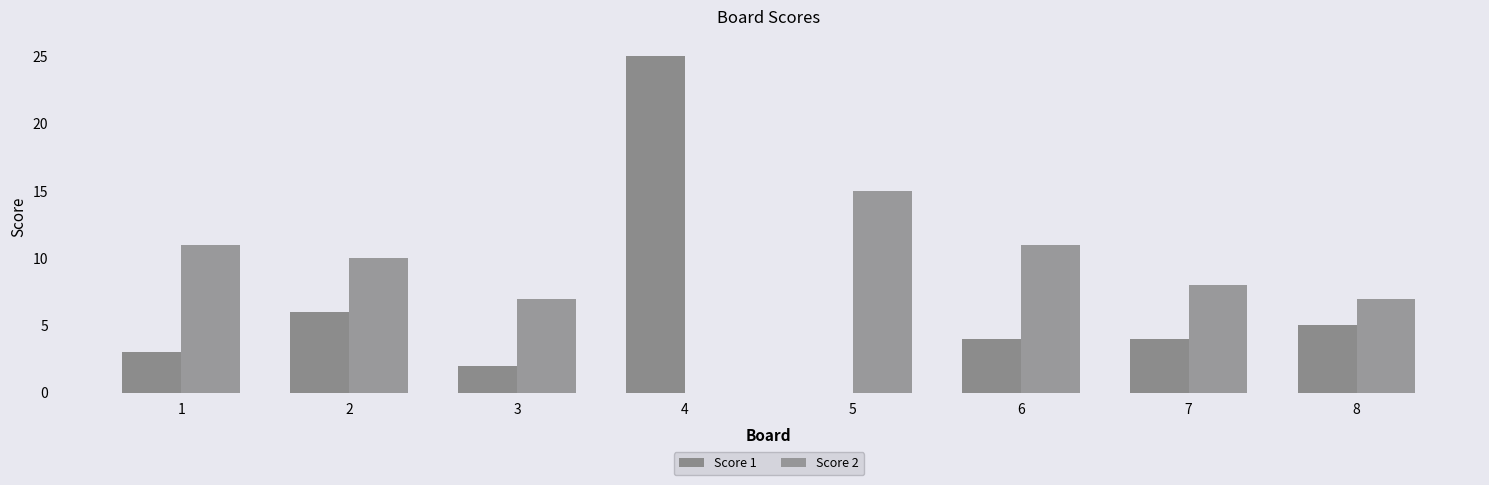

How many groups of bars are there?

8